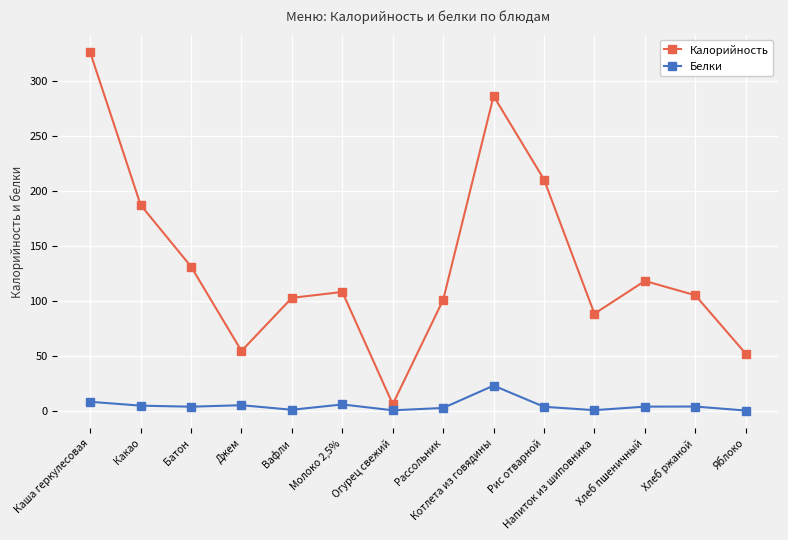

What is the label of the 1st point from the left?

Каша геркулесовая